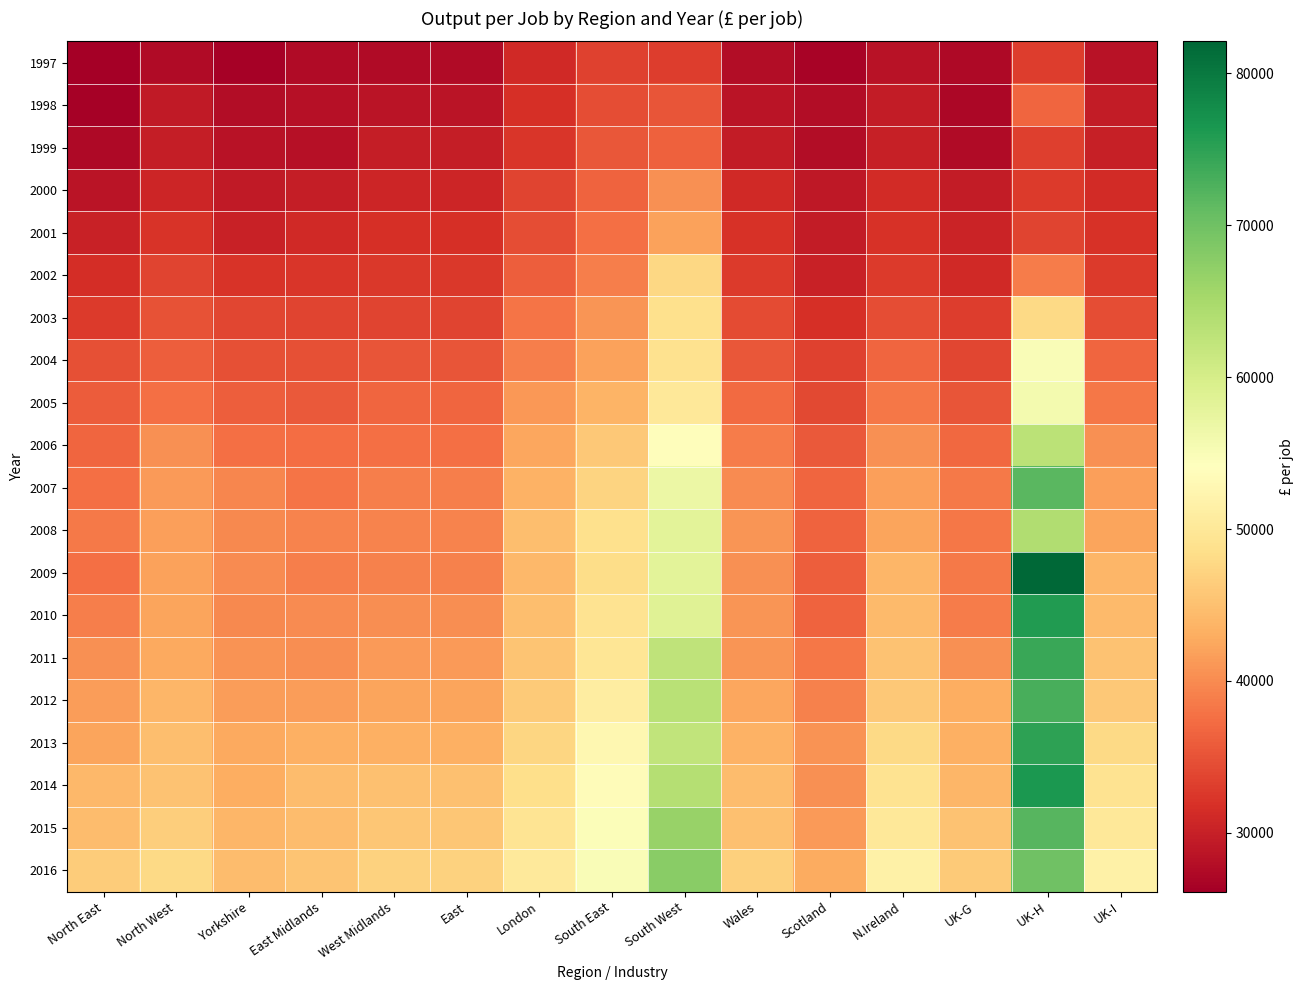

Rank the series at South West from lowest to highest value.

1997, 1998, 1999, 2000, 2001, 2002, 2003, 2004, 2005, 2006, 2007, 2008, 2009, 2010, 2013, 2011, 2012, 2014, 2015, 2016